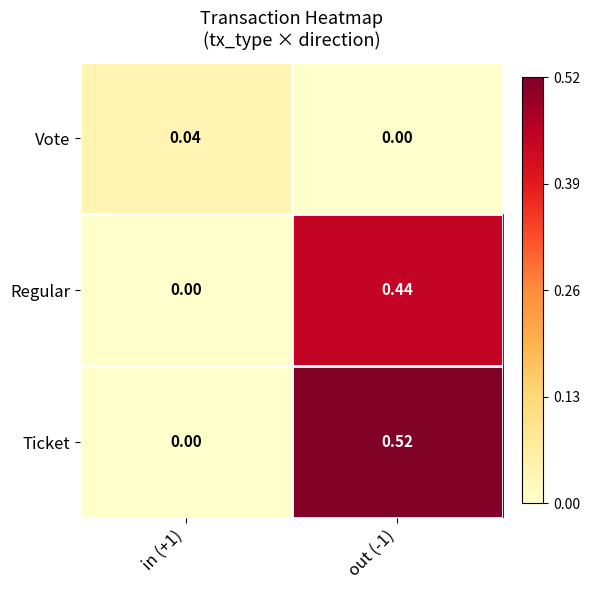

Which series has the largest total across all categories?

Ticket